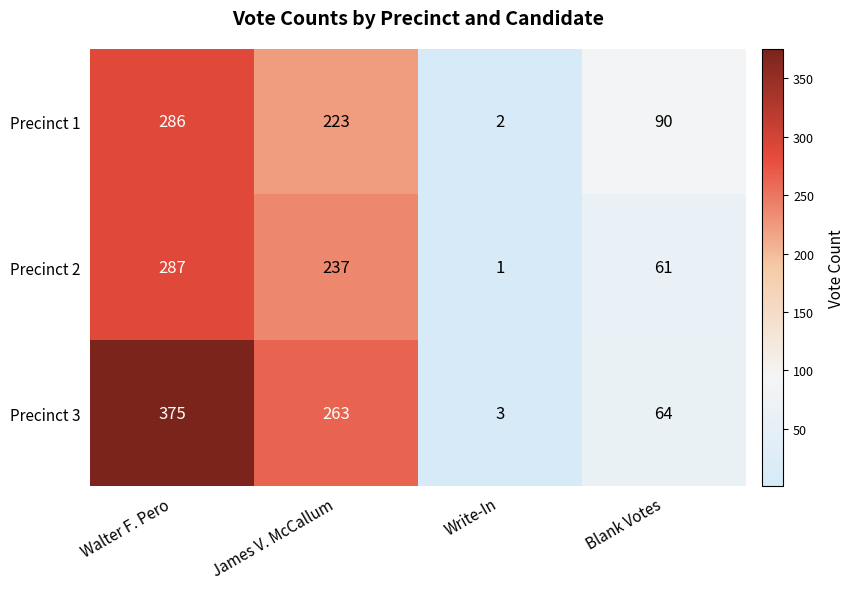

At which label does Precinct 2 reach its peak?

Walter F. Pero